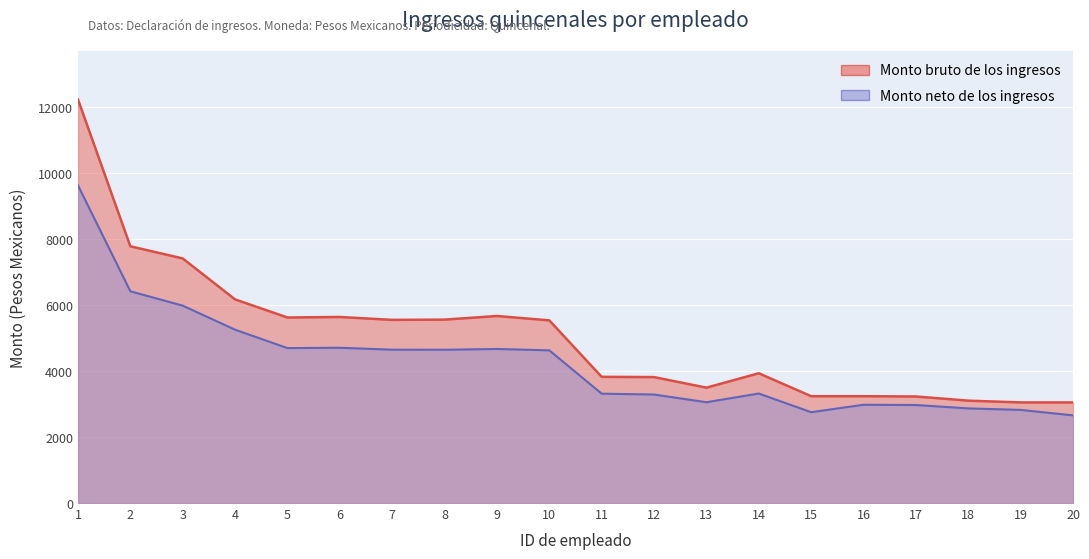

Does the chart display data point markers on the line(s)?

No